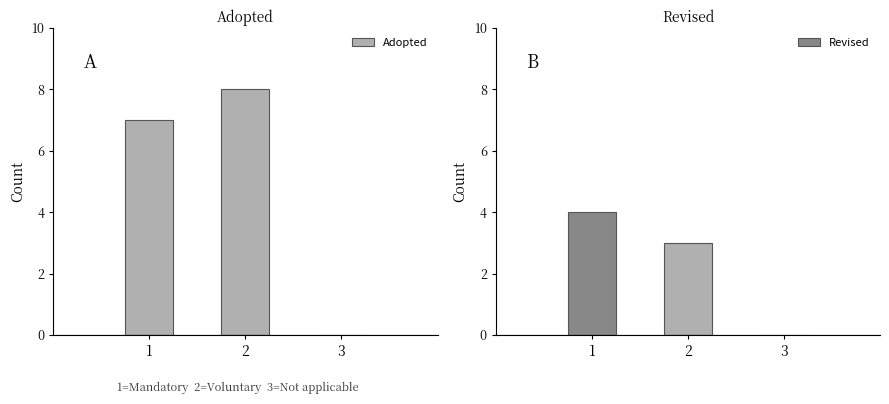

What is the greatest value displayed?

8